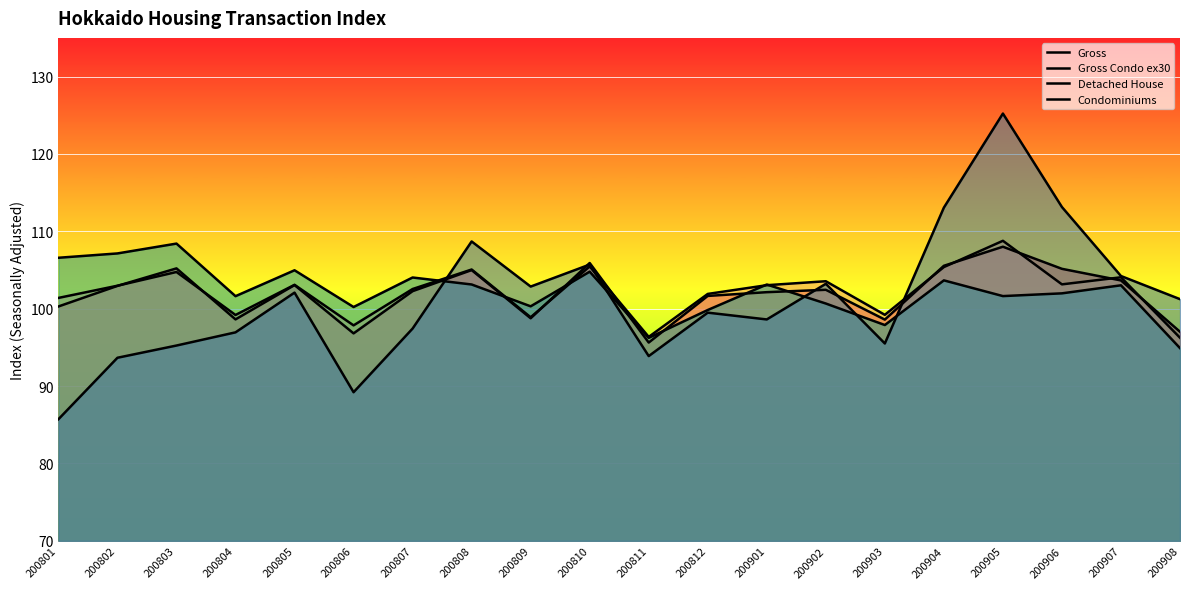

Reading left to right, list all the values displayed in this chart.

Gross: 100.3	102.9	105.2	98.6	103.1	96.8	102.3	105.0	98.8	105.9	95.6	101.7	102.1	102.4	98.6	105.5	108.0	105.2	103.7	97.0
Gross Condo ex30: 101.4	103.0	104.7	99.2	103.1	97.8	102.5	105.1	98.9	105.5	96.4	101.9	103.0	103.5	99.2	105.4	108.8	103.1	104.1	96.2
Detached House: 106.6	107.1	108.4	101.6	105.0	100.2	104.0	103.1	100.3	104.8	96.2	99.8	103.1	100.7	97.9	103.7	101.6	102.0	103.0	94.9
Condominiums: 85.7	93.7	95.2	96.9	102.1	89.2	97.4	108.7	102.9	105.7	93.9	99.5	98.6	103.2	95.5	113.1	125.2	113.1	104.2	101.2